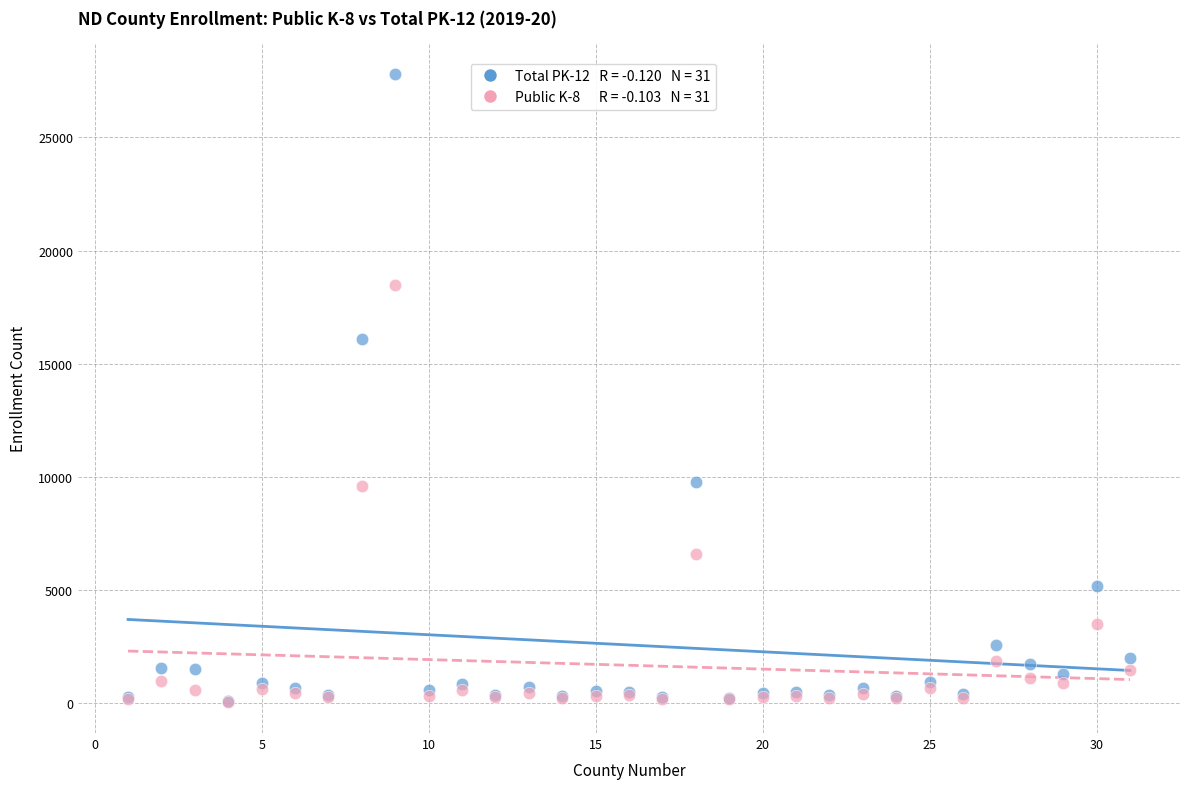

Across all series, what Y value is closest to 13932?

16097